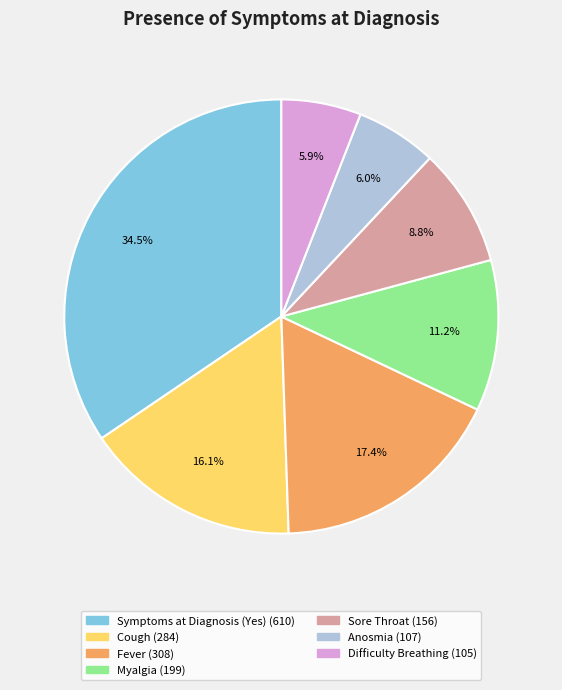

How many slices are in this pie chart?

7